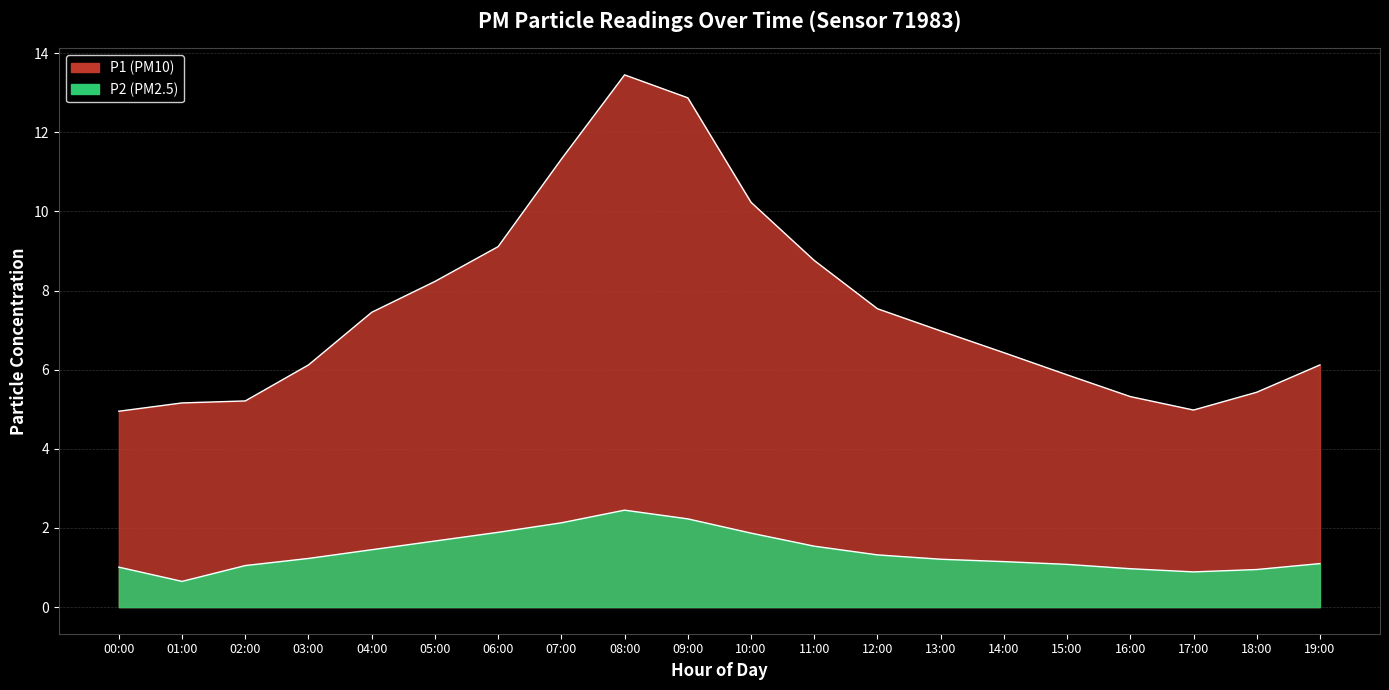

At which category does P2 reach its first local peak?

08:00